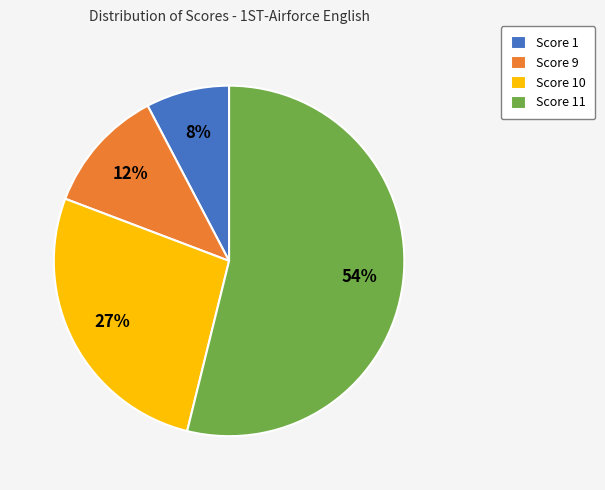

What is the largest slice in the pie chart?

Score 11